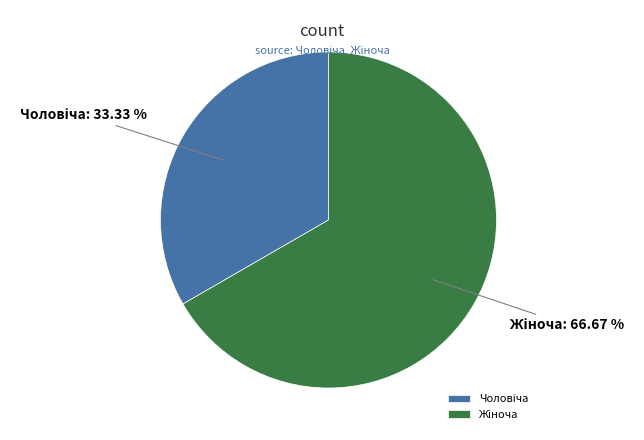

Is there any slice that represents more than half of the pie?

Yes